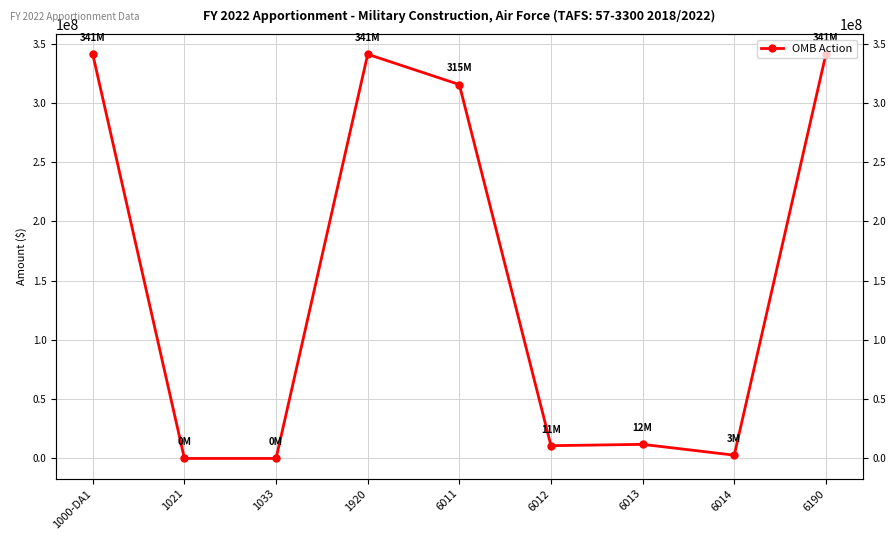

Reading left to right, extract all data points from this chart.

1000-DA1=340836821	1021=52564	1033=50229	1920=340939614	6011=315391993	6012=10802000	6013=11935000	6014=2810621	6190=340939614